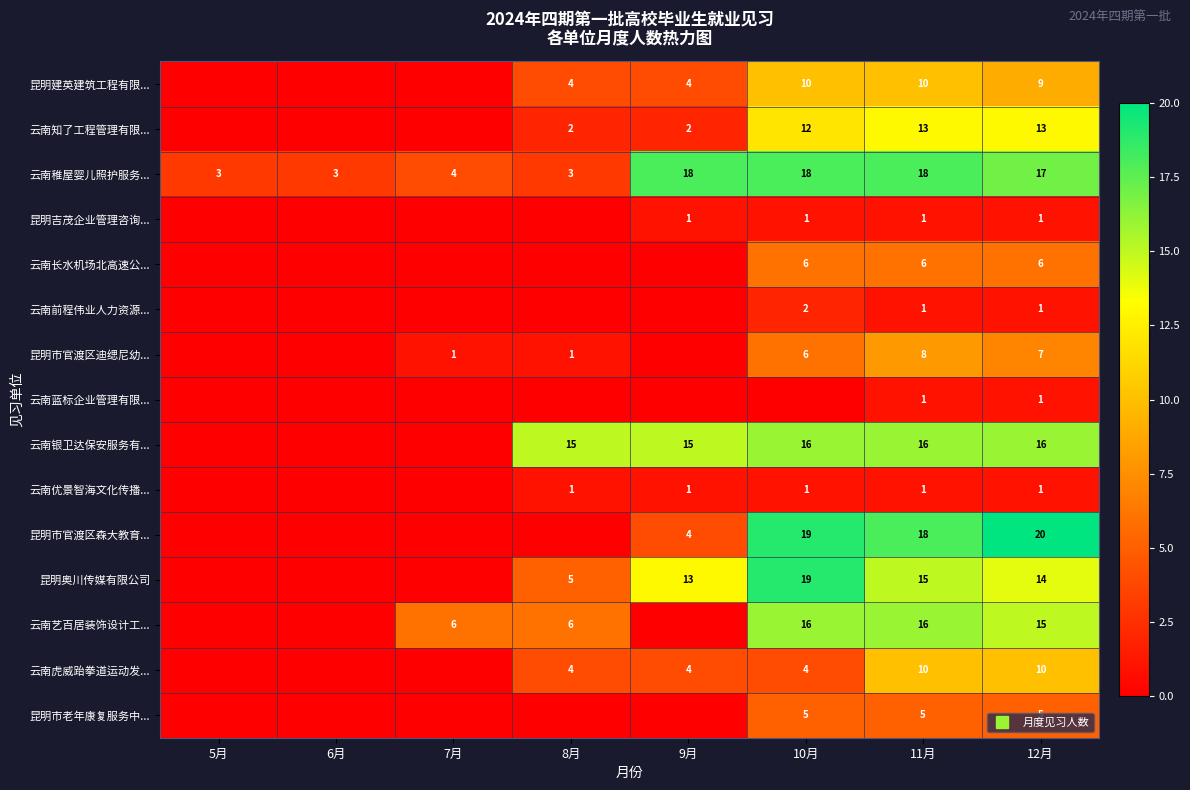

How many data points does each series have?

8